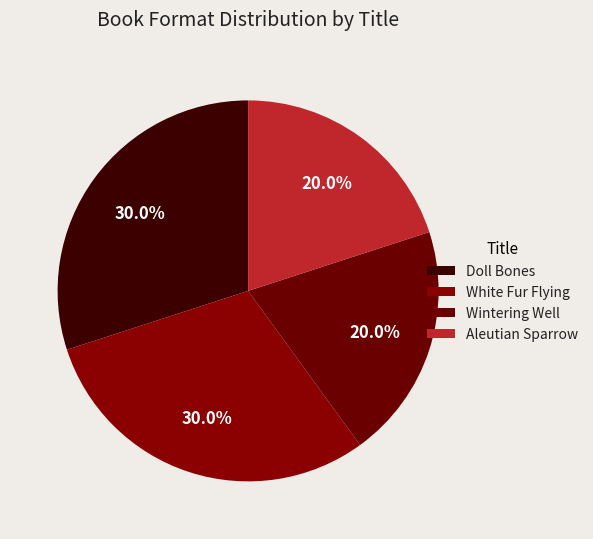

Rank the categories by value from lowest to highest.

Wintering Well, Aleutian Sparrow, Doll Bones, White Fur Flying